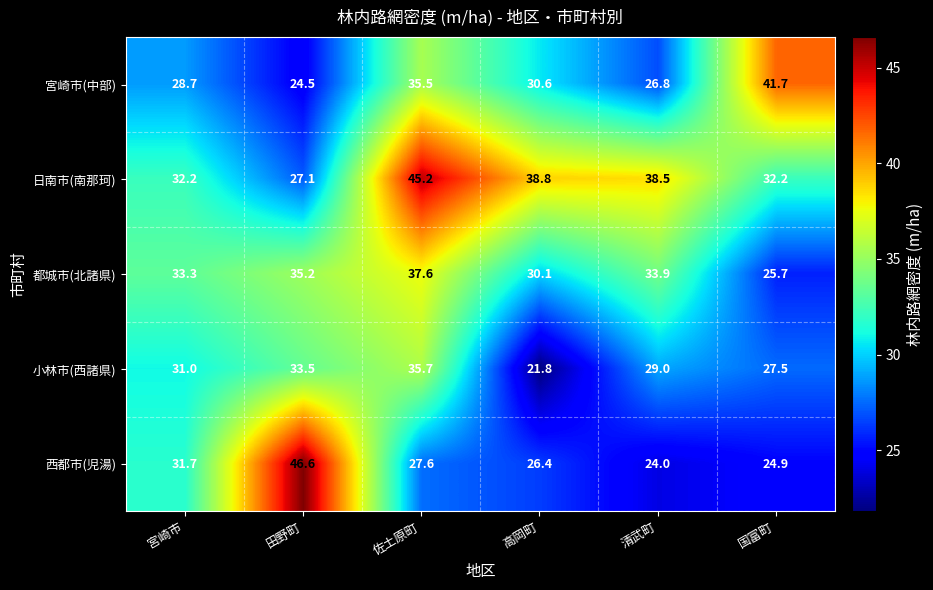

Rank the series at 高岡町 from highest to lowest value.

日南市(南那珂), 宮崎市(中部), 都城市(北諸県), 西都市(児湯), 小林市(西諸県)